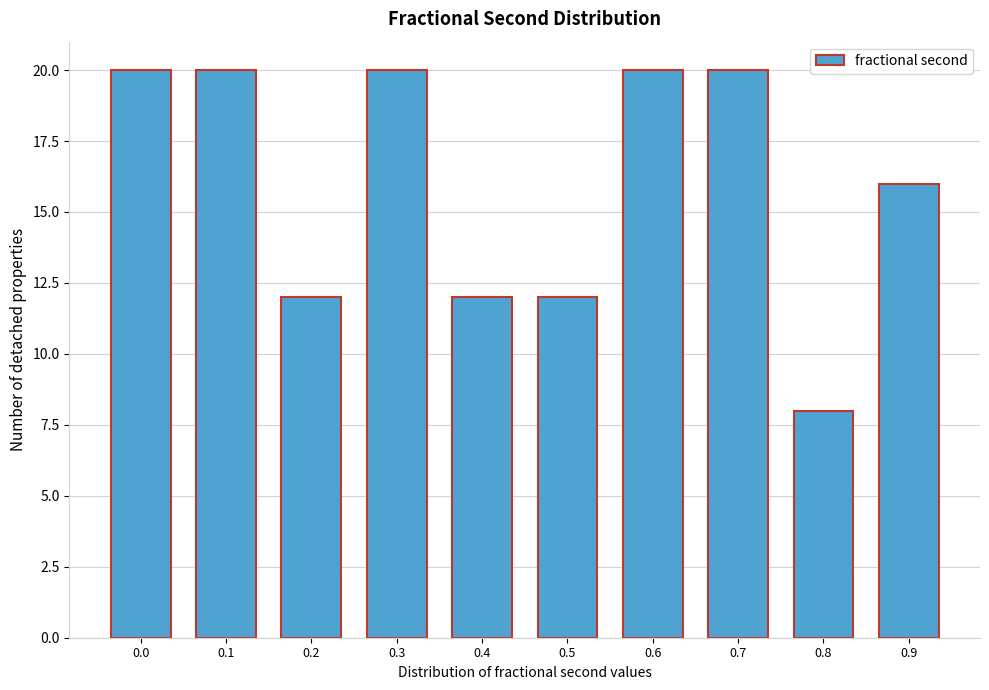

Reading right to left, list all the values displayed in this chart.

0.9=16	0.8=8	0.7=20	0.6=20	0.5=12	0.4=12	0.3=20	0.2=12	0.1=20	0.0=20